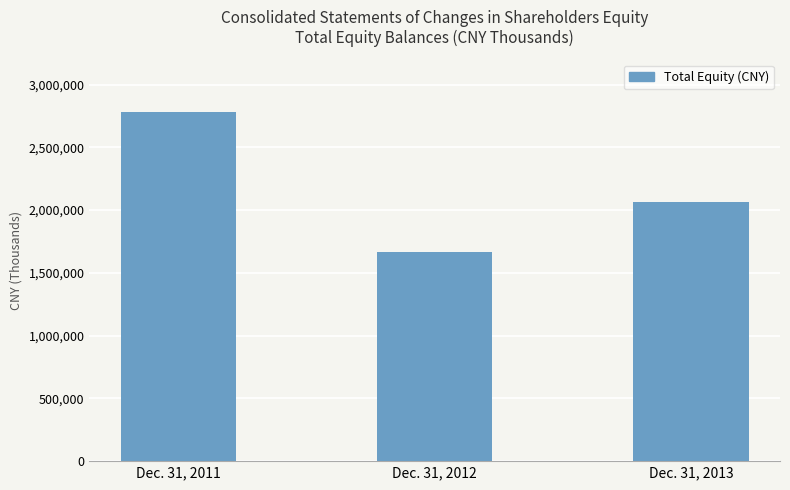

What is the difference between the maximum and second lowest values?

716826